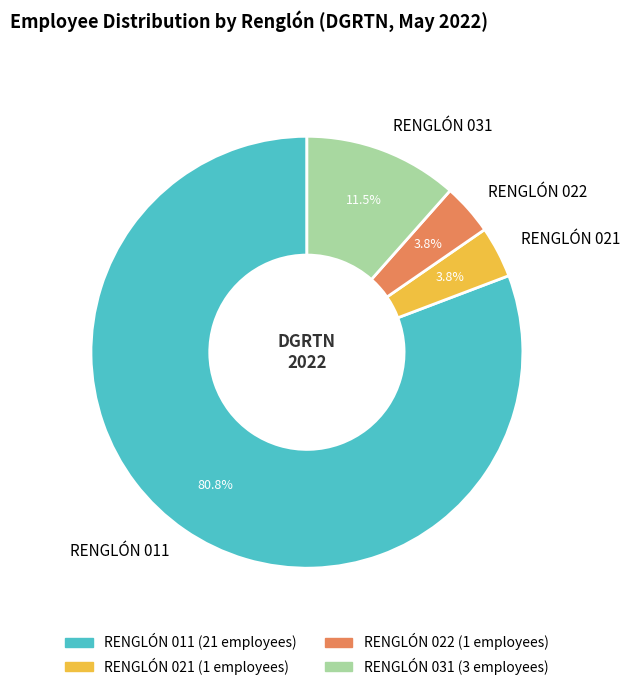

Is RENGLÓN 031 the majority of the pie?

No